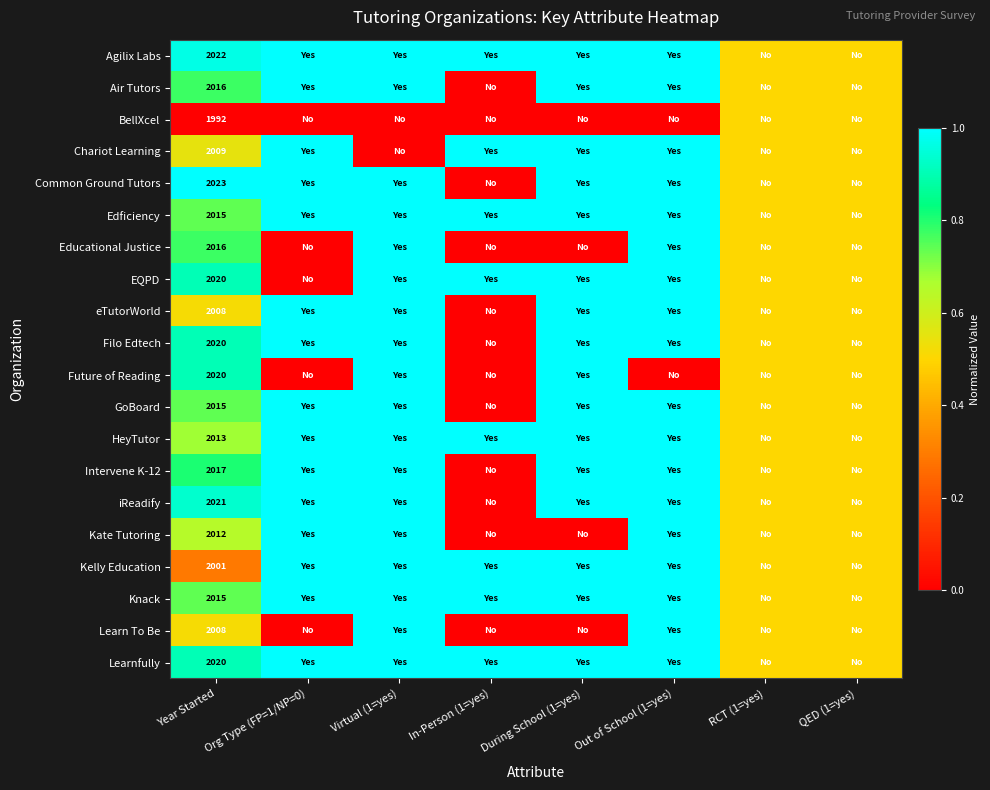

The value of GoBoard at Org Type (FP=1/NP=0) is 0.5. True or false?

False